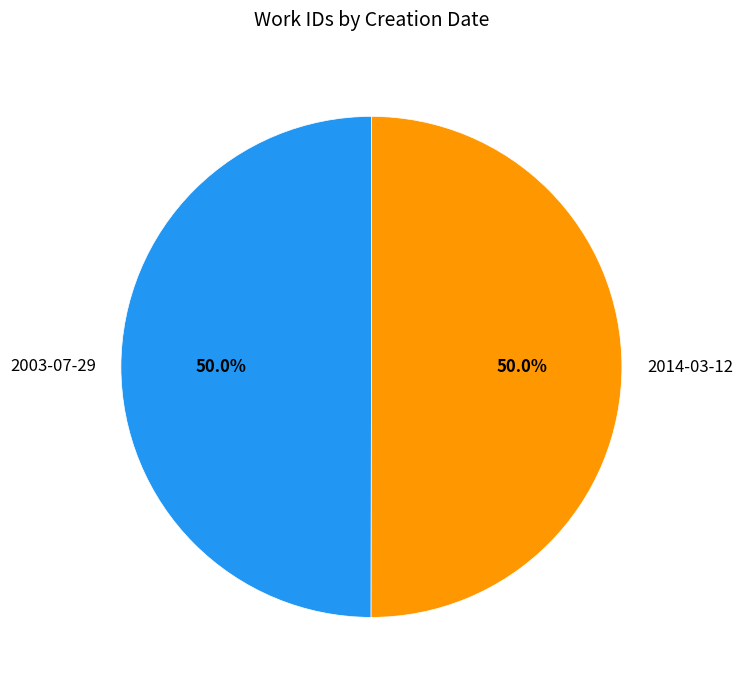

What is the ratio of the value at 2014-03-12 to the value at 2003-07-29?

1.0